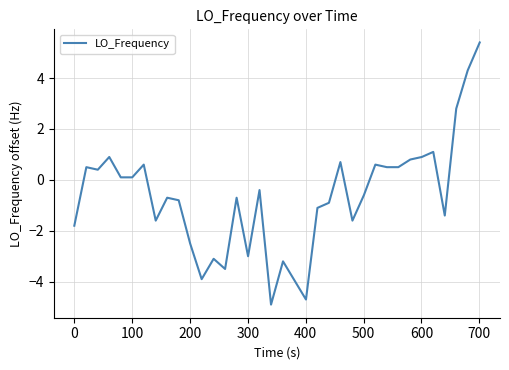

How many values are below 0?

19